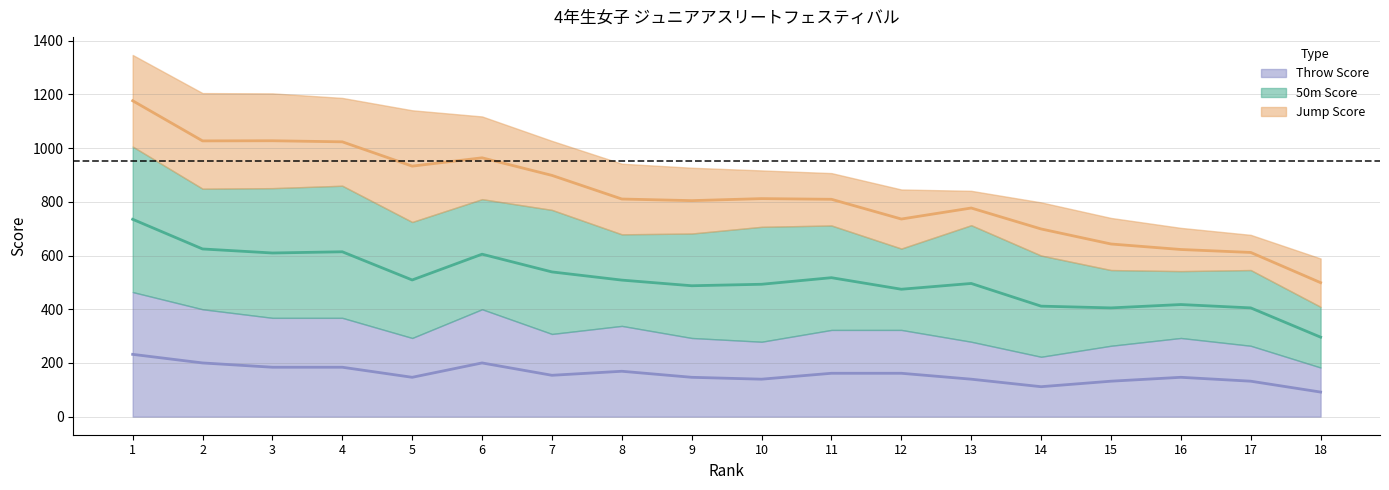

Between 17 and 11, which is larger?

11